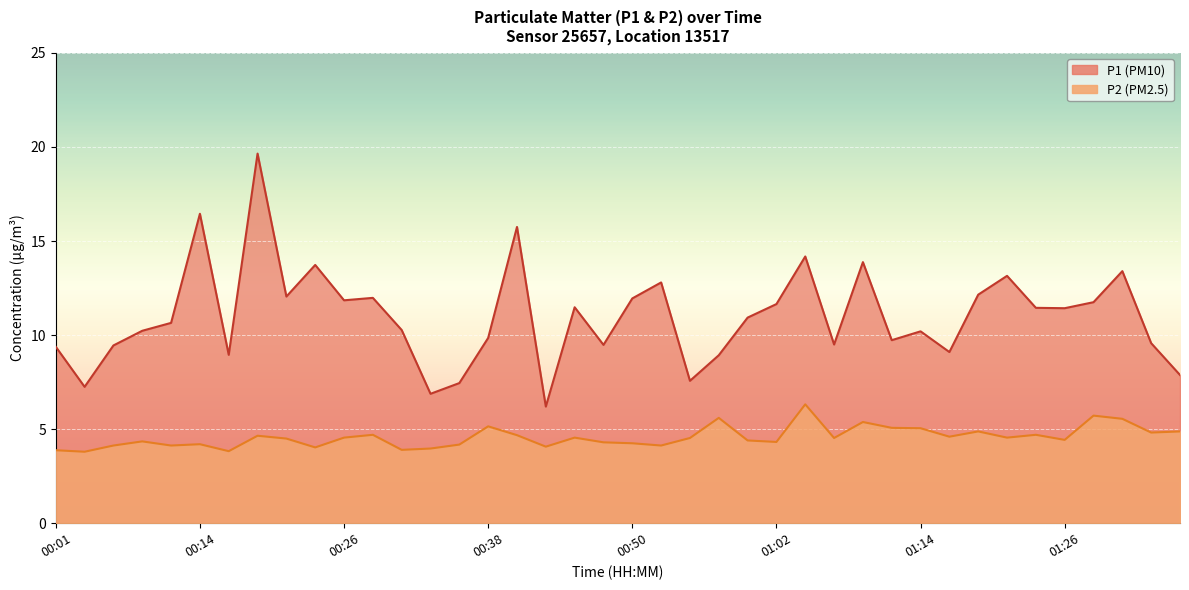

Reading left to right, list all the values displayed in this chart.

P1: 00:01=9.4	00:04=7.2	00:06=9.4	00:09=10.2	00:11=10.7	00:14=16.4	00:16=8.9	00:18=19.6	00:21=12.1	00:23=13.7	00:26=11.8	00:28=12.0	00:31=10.3	00:33=6.9	00:35=7.5	00:38=9.8	00:40=15.8	00:43=6.2	00:45=11.5	00:47=9.5	00:50=11.9	00:52=12.8	00:55=7.6	00:57=8.9	01:00=10.9	01:02=11.7	01:04=14.2	01:07=9.5	01:09=13.9	01:12=9.7	01:14=10.2	01:17=9.1	01:19=12.2	01:22=13.2	01:24=11.4	01:26=11.4	01:29=11.8	01:31=13.4	01:34=9.6	01:36=7.9
P2: 00:01=3.9	00:04=3.8	00:06=4.1	00:09=4.3	00:11=4.1	00:14=4.2	00:16=3.8	00:18=4.7	00:21=4.5	00:23=4.0	00:26=4.5	00:28=4.7	00:31=3.9	00:33=4.0	00:35=4.2	00:38=5.2	00:40=4.7	00:43=4.1	00:45=4.5	00:47=4.3	00:50=4.2	00:52=4.1	00:55=4.5	00:57=5.6	01:00=4.4	01:02=4.3	01:04=6.3	01:07=4.5	01:09=5.4	01:12=5.1	01:14=5.0	01:17=4.6	01:19=4.9	01:22=4.5	01:24=4.7	01:26=4.4	01:29=5.7	01:31=5.5	01:34=4.8	01:36=4.9